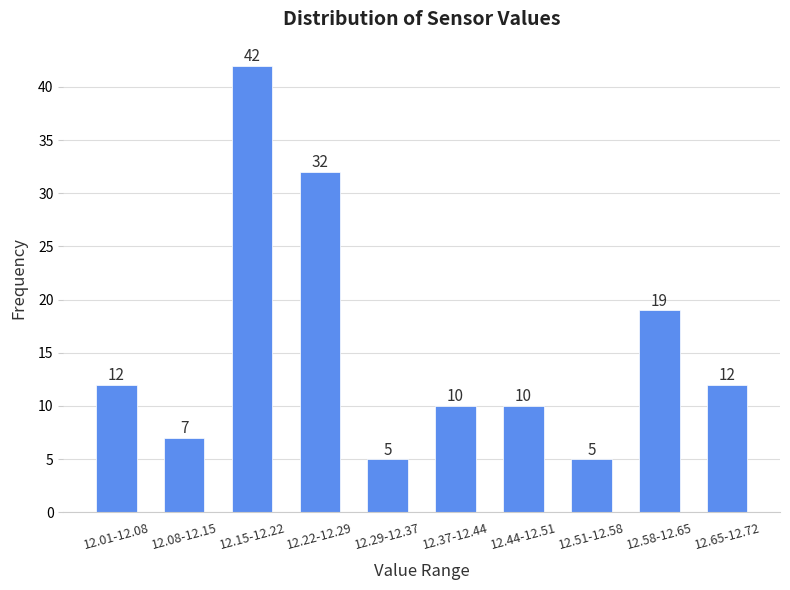

Reading right to left, transcribe all the data shown in this chart.

12.65-12.72=12	12.58-12.65=19	12.51-12.58=5	12.44-12.51=10	12.37-12.44=10	12.29-12.37=5	12.22-12.29=32	12.15-12.22=42	12.08-12.15=7	12.01-12.08=12